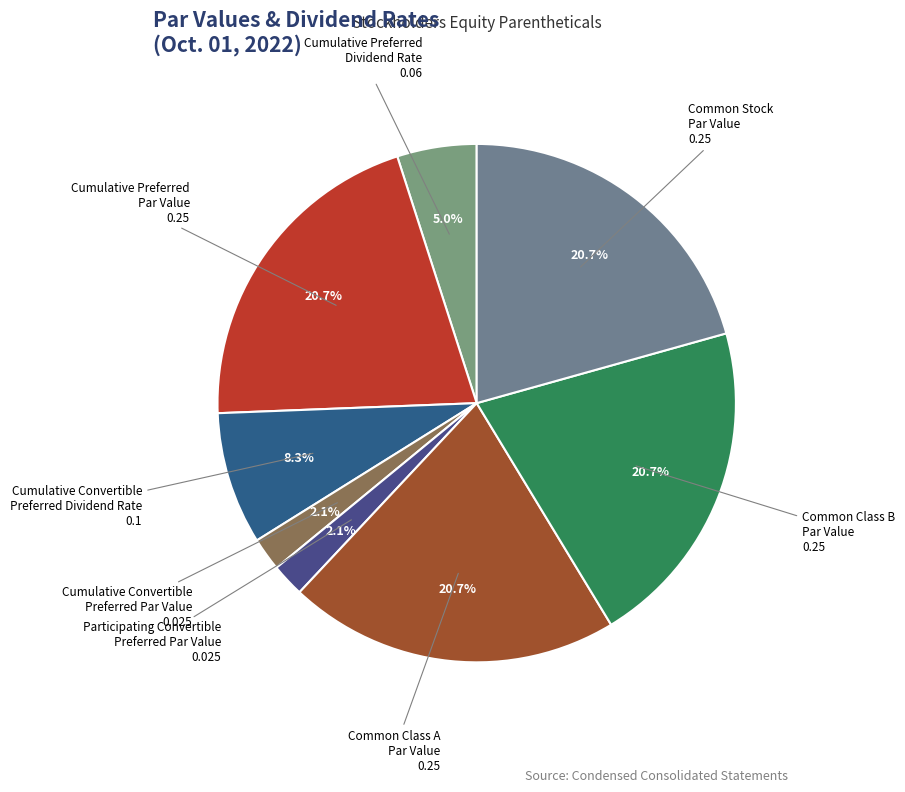

What percentage do Common Stock Par Value and Cumulative Preferred Par Value together represent?

41.3%